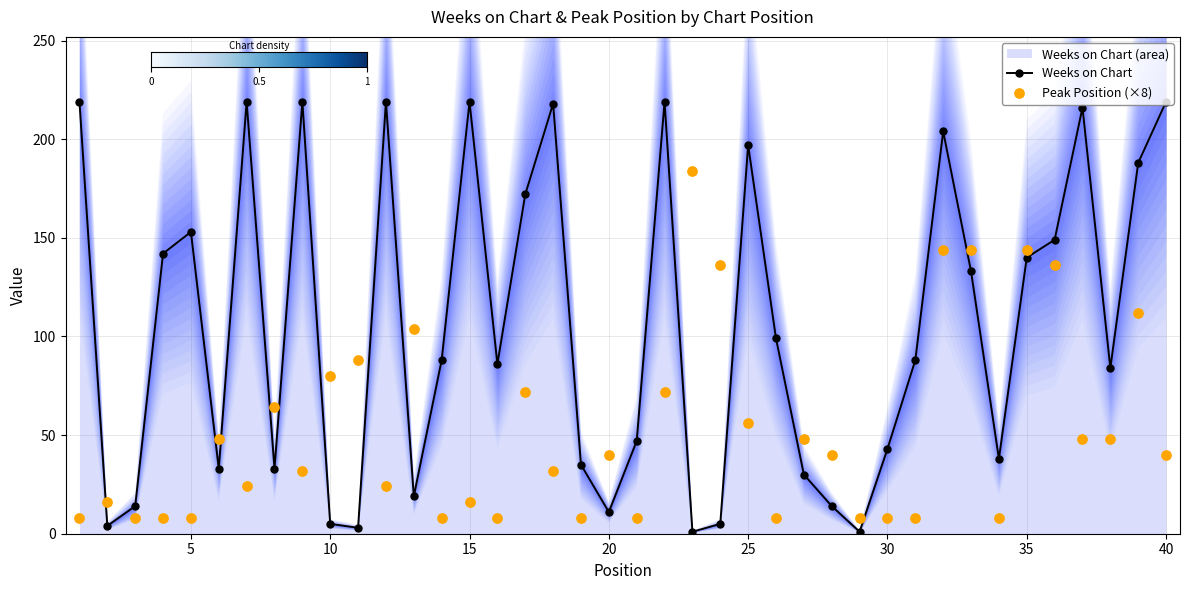

Is the value of Weeks on Chart at 25 greater than the value of Peak Position at 1?

Yes